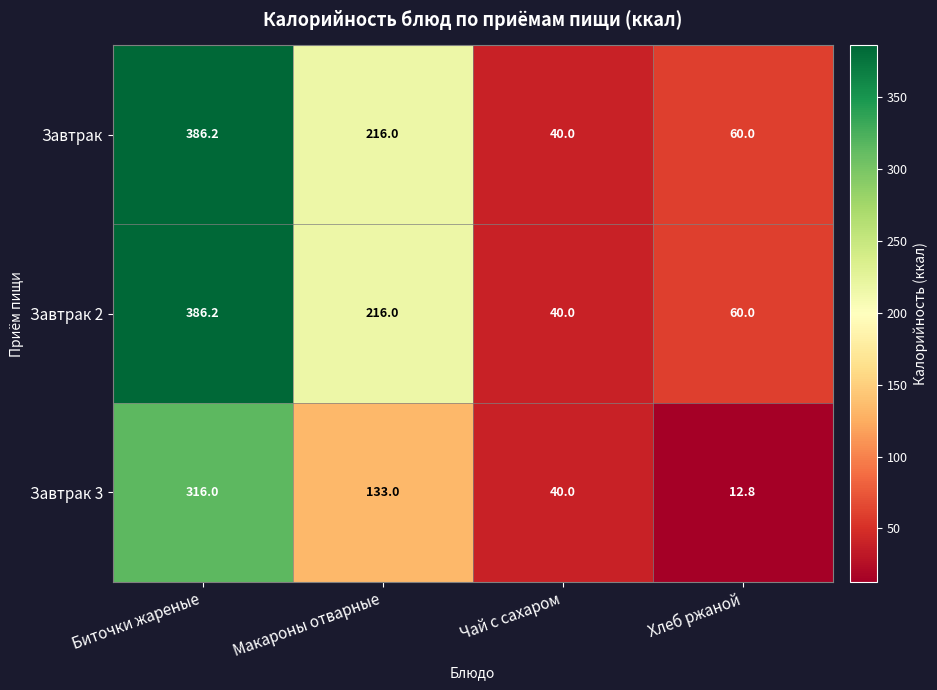

Reading right to left, transcribe all the data shown in this chart.

Завтрак: Хлеб ржаной=60.0	Чай с сахаром=40.0	Макароны отварные=216.0	Биточки жареные=386.2
Завтрак 2: Хлеб ржаной=60.0	Чай с сахаром=40.0	Макароны отварные=216.0	Биточки жареные=386.2
Завтрак 3: Хлеб ржаной=12.8	Чай с сахаром=40.0	Макароны отварные=133.0	Биточки жареные=316.0